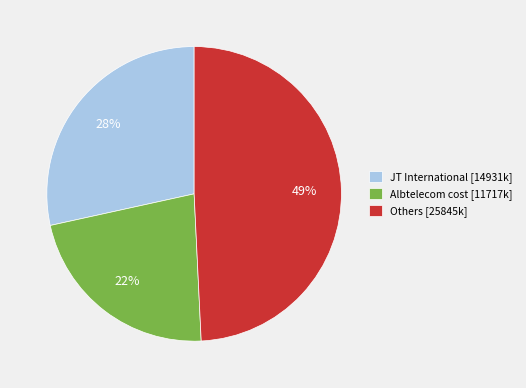

The JT International [14931k] slice represents 28% of the pie. True or false?

True